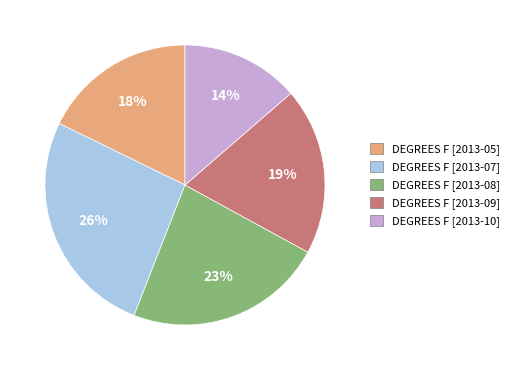

Count the number of slices in the pie.

5